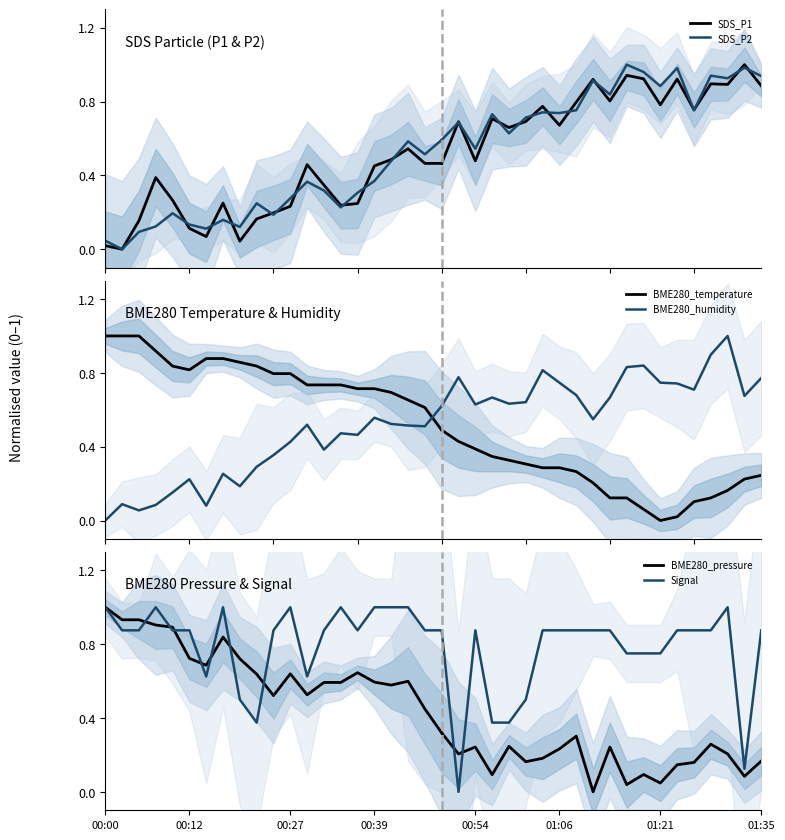

How many distinct data groups are displayed?

6